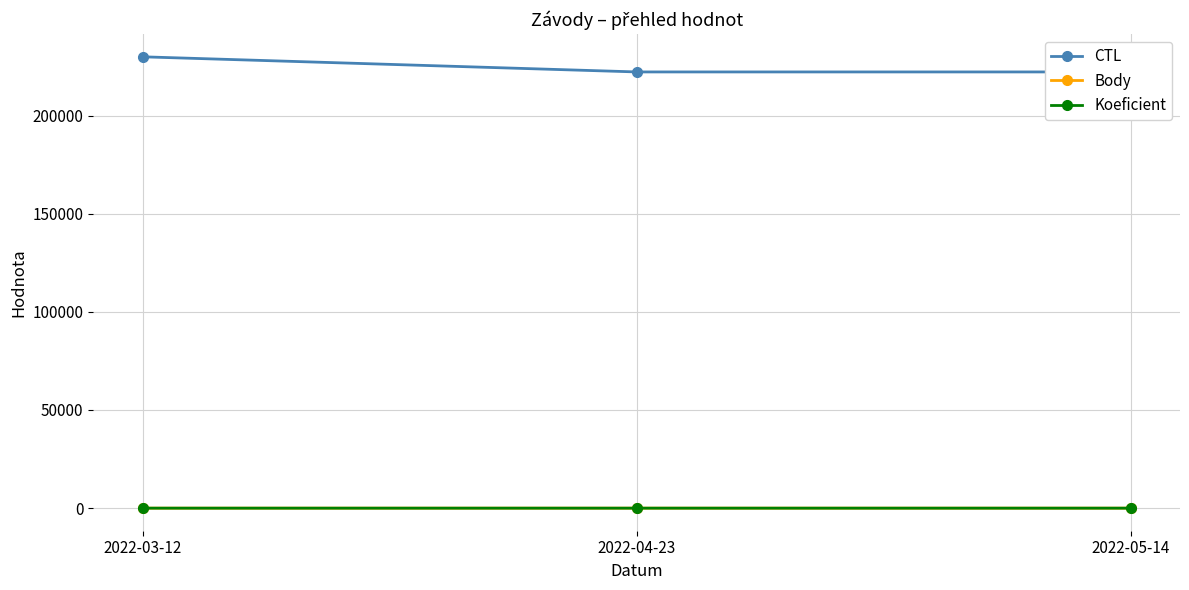

What is the sum of the CTL values at 2022-05-14 and 2022-03-12?

452110